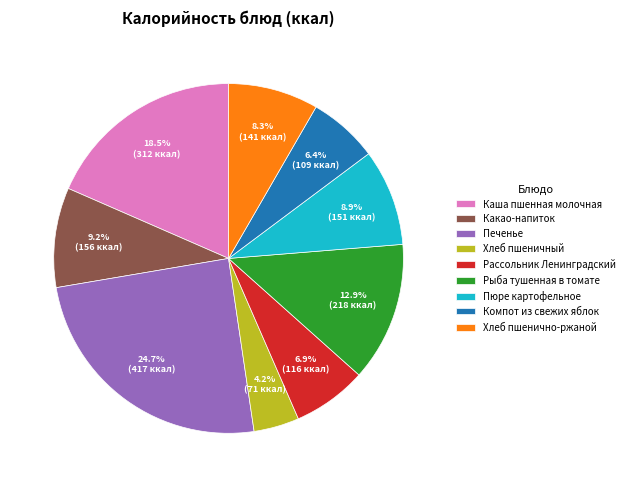

Do Печенье and Какао-напиток together represent more than half of the pie?

No